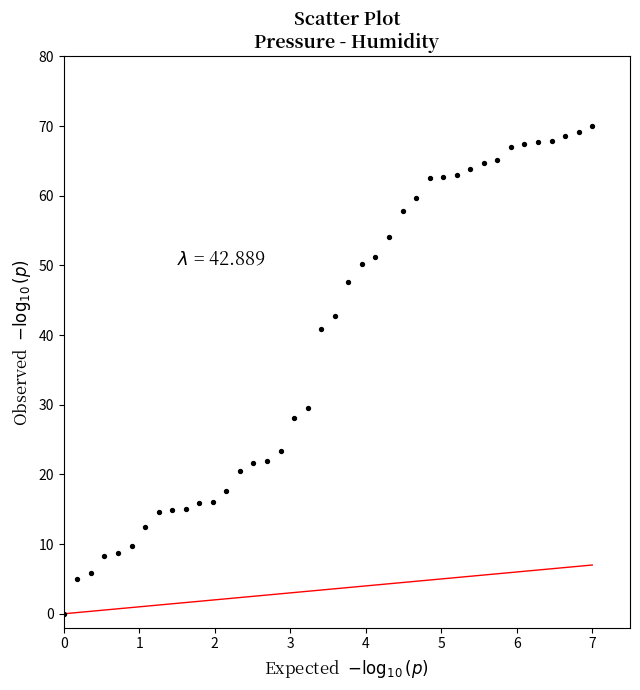

What is the range of Y values (max minus min)?

70.0